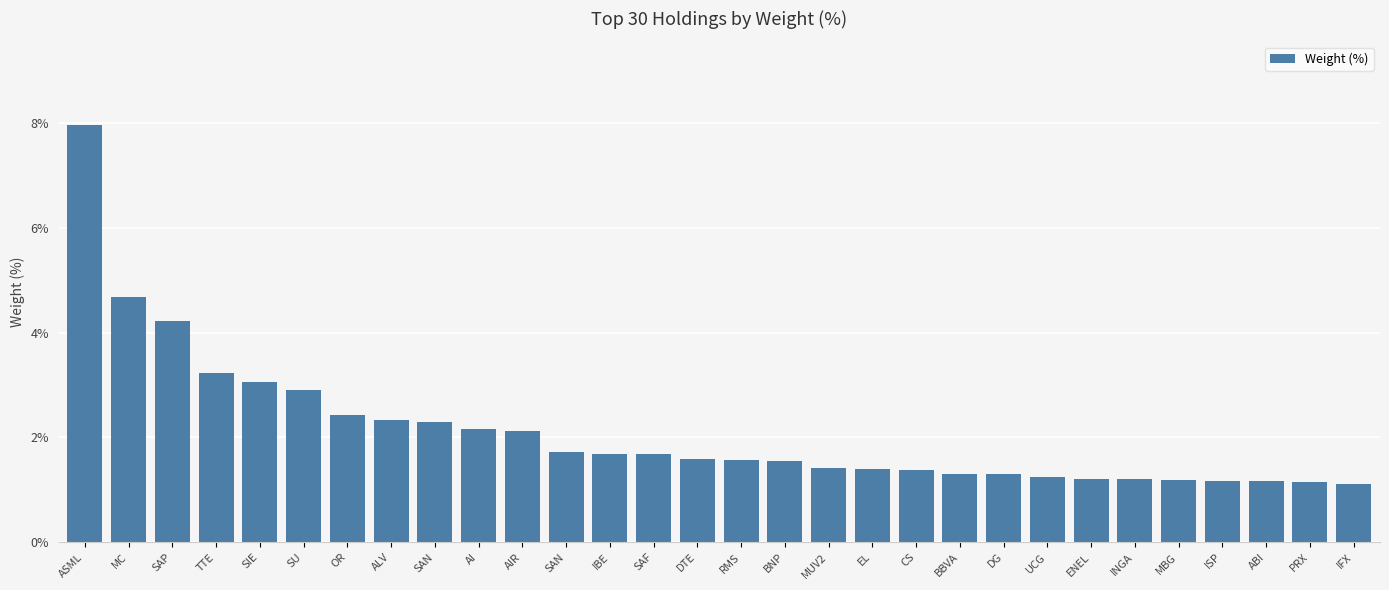

Reading right to left, transcribe all the data shown in this chart.

IFX=1.1	PRX=1.1	ABI=1.2	ISP=1.2	MBG=1.2	INGA=1.2	ENEL=1.2	UCG=1.2	DG=1.3	BBVA=1.3	CS=1.4	EL=1.4	MUV2=1.4	BNP=1.6	RMS=1.6	DTE=1.6	SAF=1.7	IBE=1.7	SAN=1.7	AIR=2.1	AI=2.2	SAN=2.3	ALV=2.3	OR=2.4	SU=2.9	SIE=3.0	TTE=3.2	SAP=4.2	MC=4.7	ASML=8.0